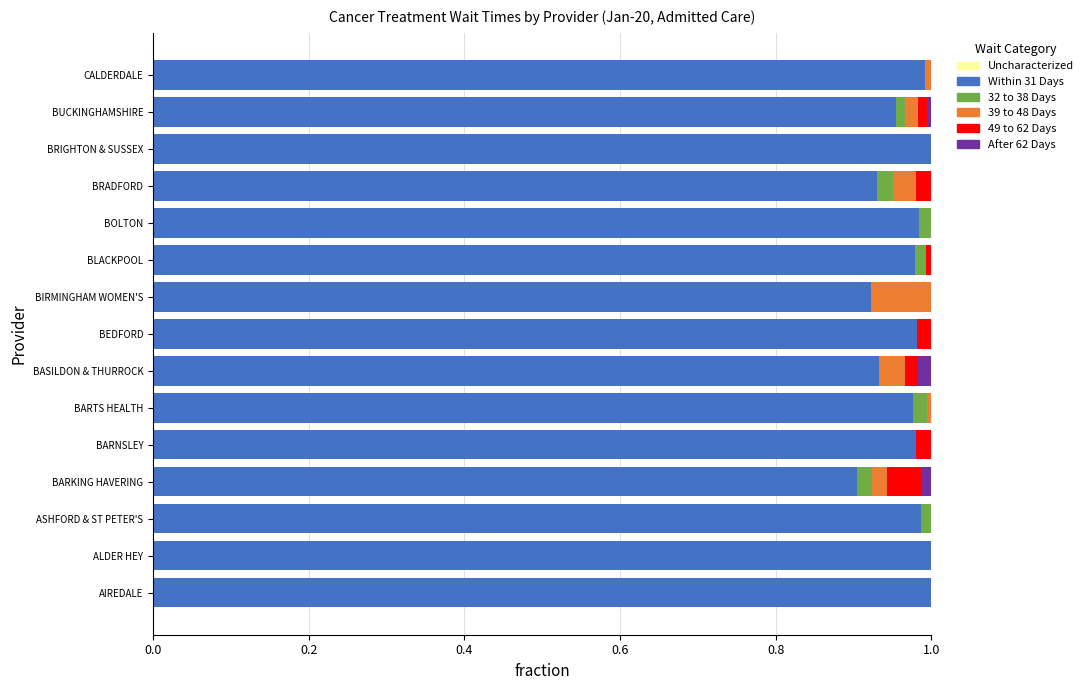

Is it true that Within 31 Days equals 0.2 at BARNSLEY?

False